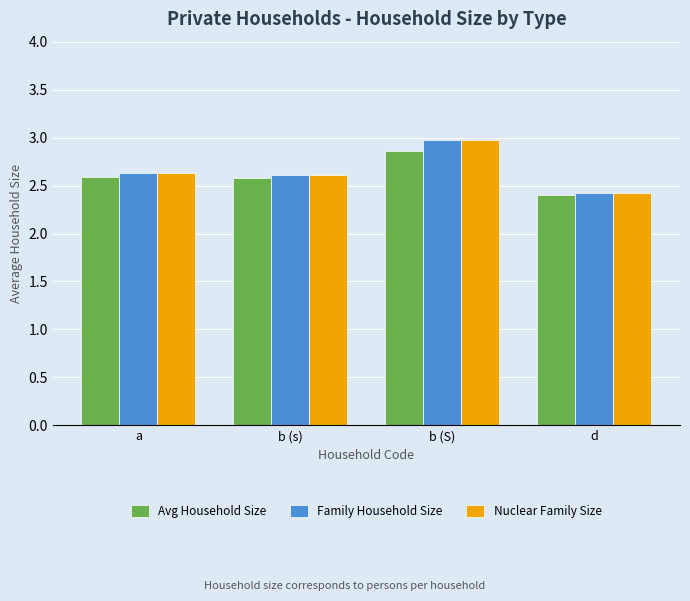

Which series changed the most between b (s) and d?

Nuclear Family Size